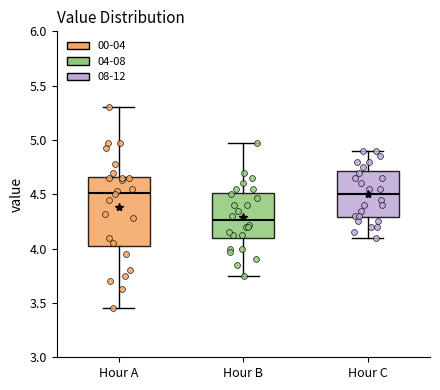

Where does the upper whisker of the box for Hour A end on the y-axis? The values are not printed on the chart, so give them approximately, as read against the axis.

5.30